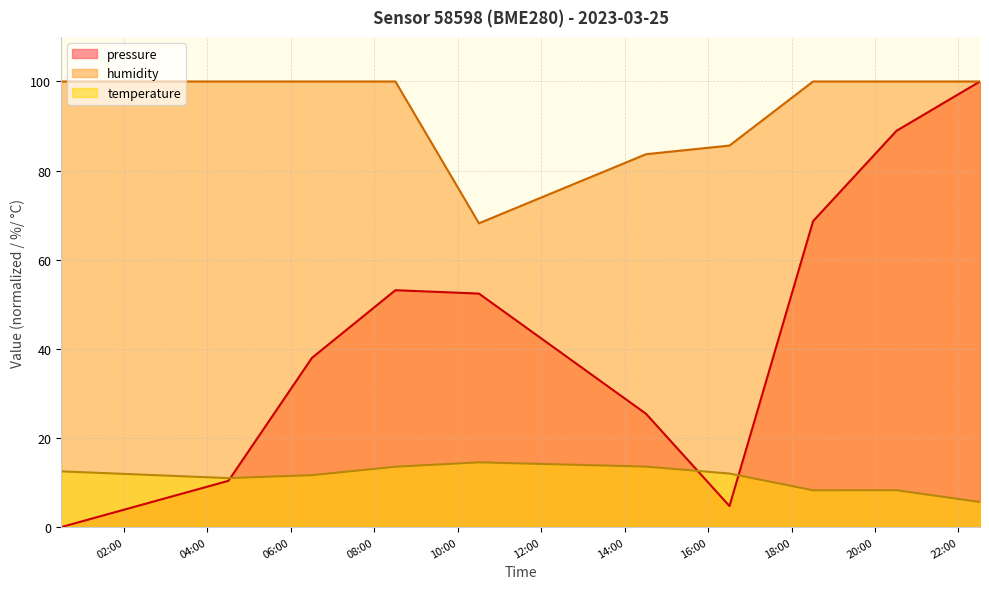

At which category is the sum across all series the highest?

2023-03-25T22:30:58